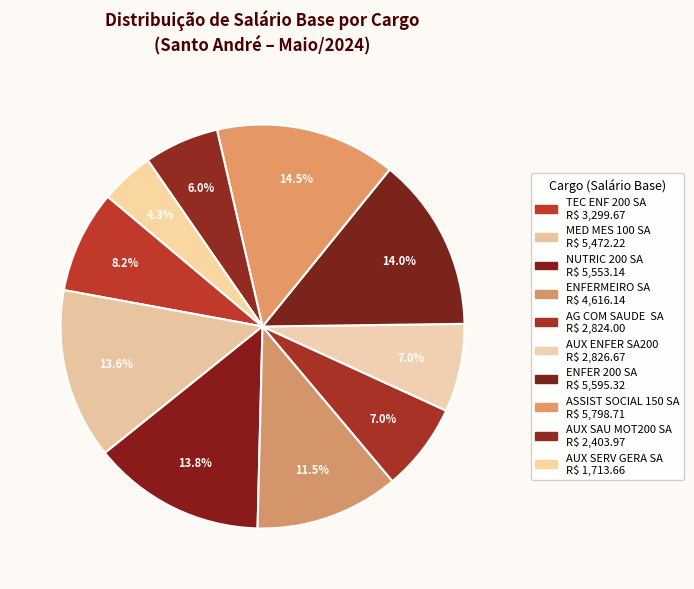

True or false: MED MES 100 SA accounts for 14% of the total.

True